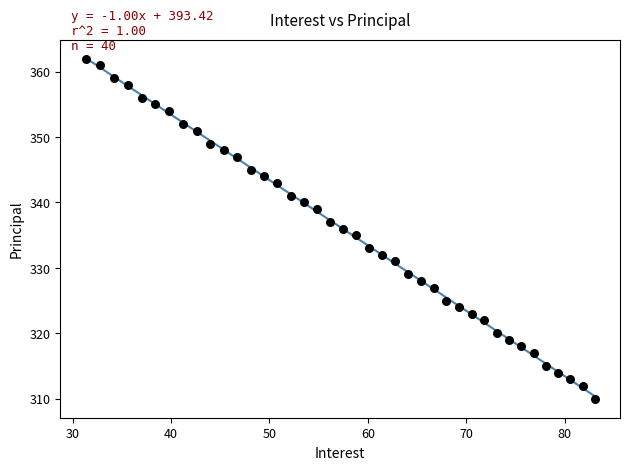

What is the range of Y values (max minus min)?

52